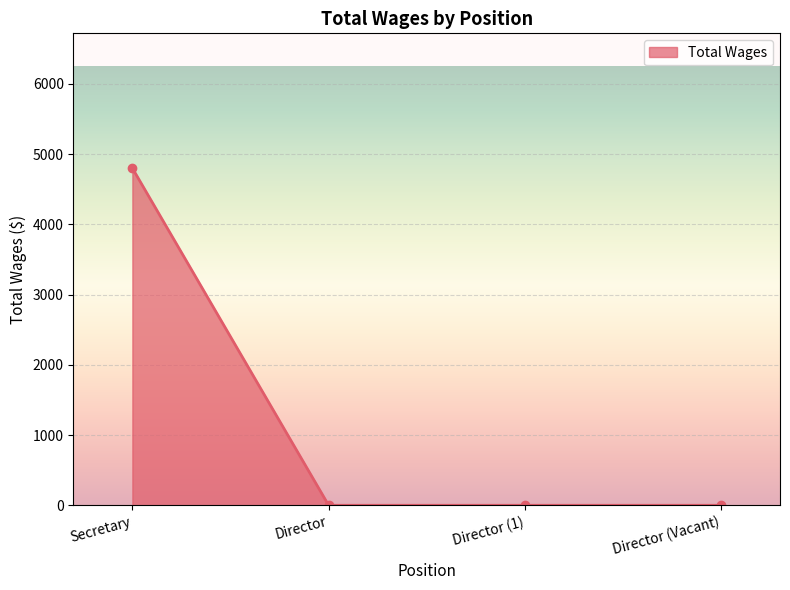

How many values exceed 0?

1